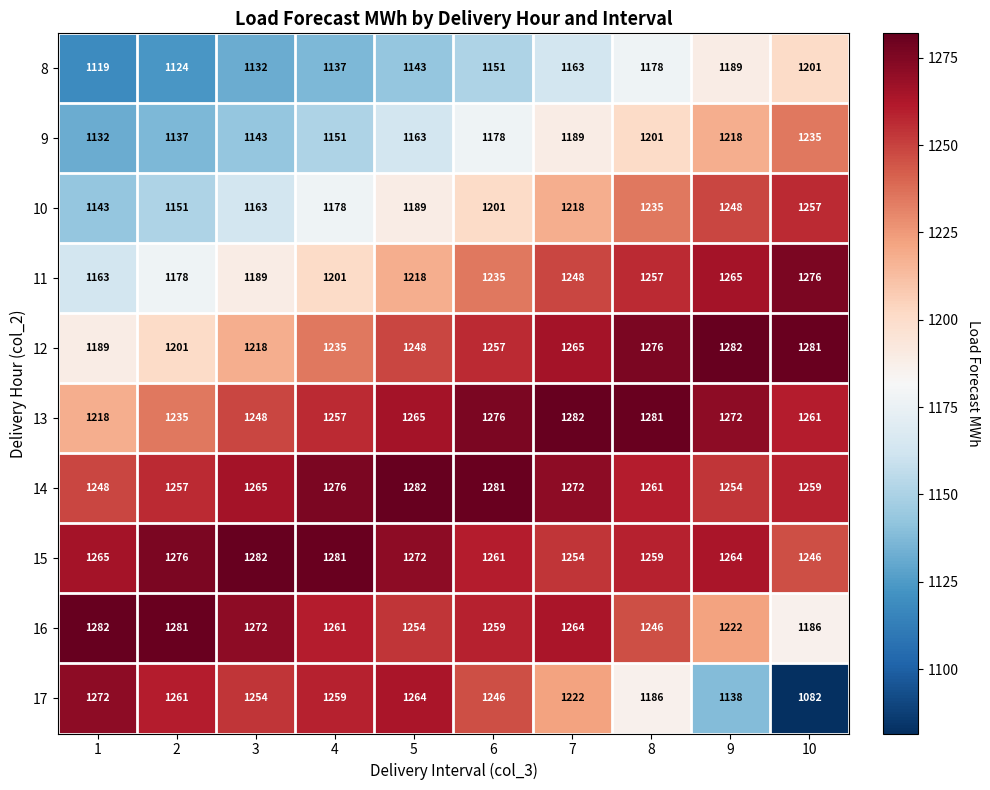

What is the difference between the maximum and second lowest values in the 14 series?

28